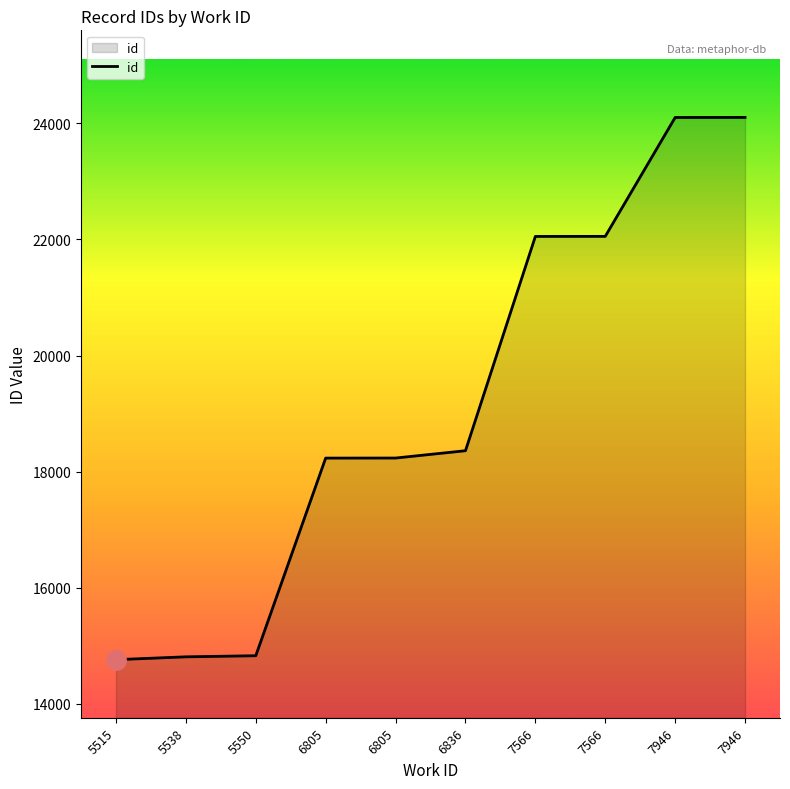

Between 5538 and 7946, which is larger?

7946